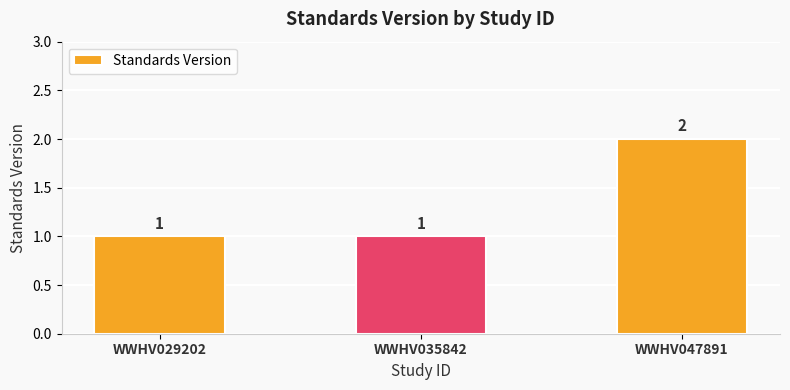

What is the ratio of the value at WWHV029202 to the value at WWHV035842?

1.0